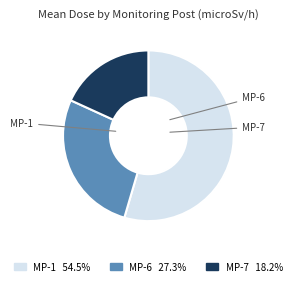

Is there any slice that represents more than half of the pie?

Yes